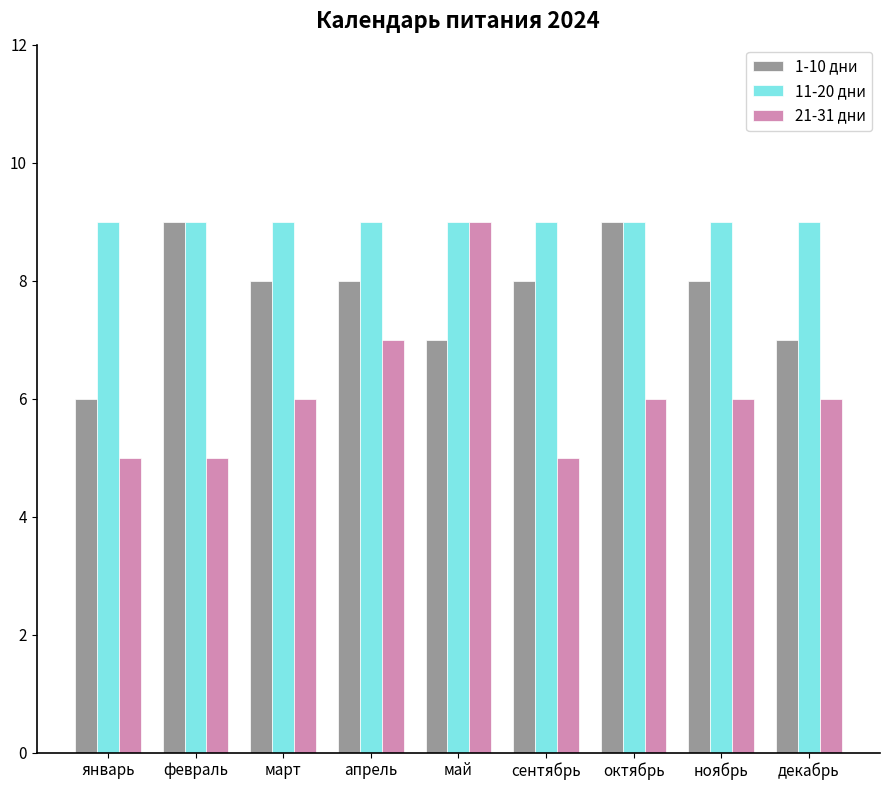

What is the highest value of the 11-20 дни series?

9